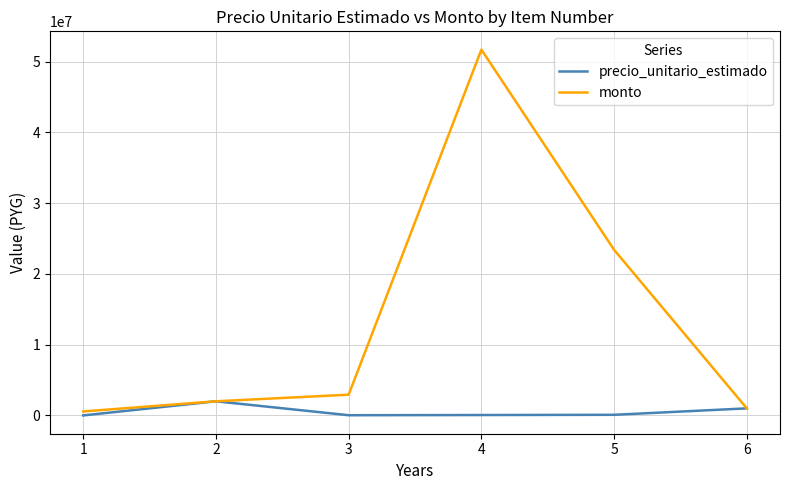

What is the difference between the second highest and minimum values in the monto series?

22837500